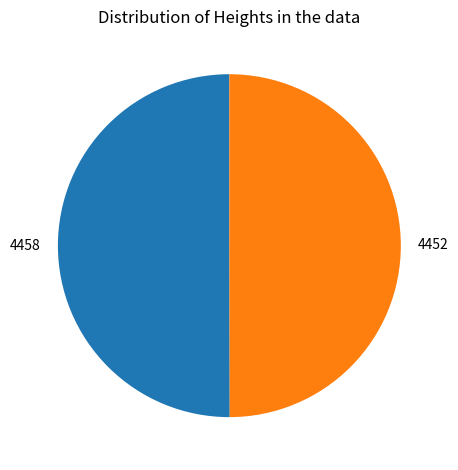

Count the number of slices in the pie.

2